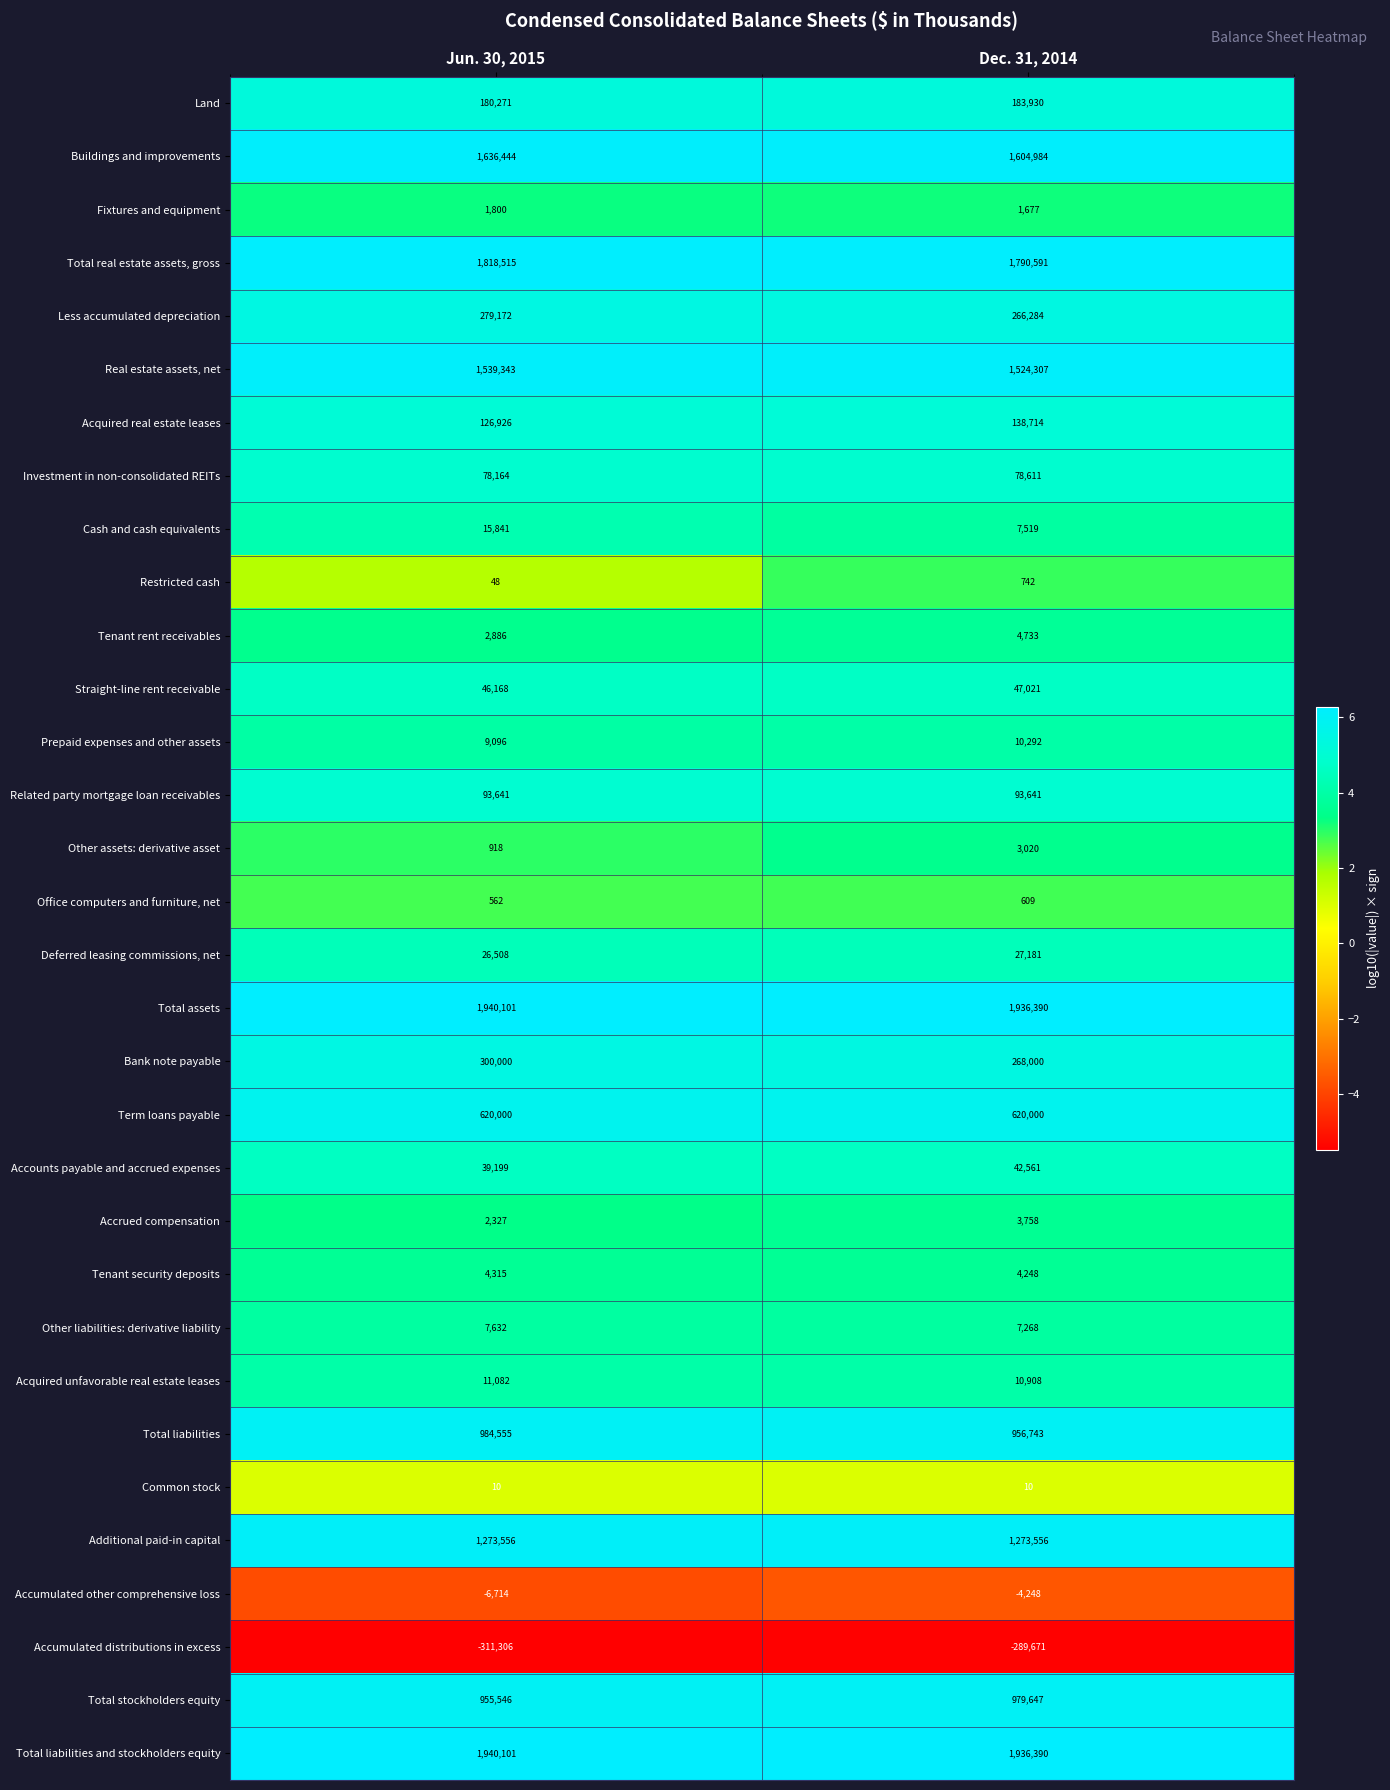

List the labels in order of Tenant rent receivables value, largest first.

Dec. 31, 2014, Jun. 30, 2015